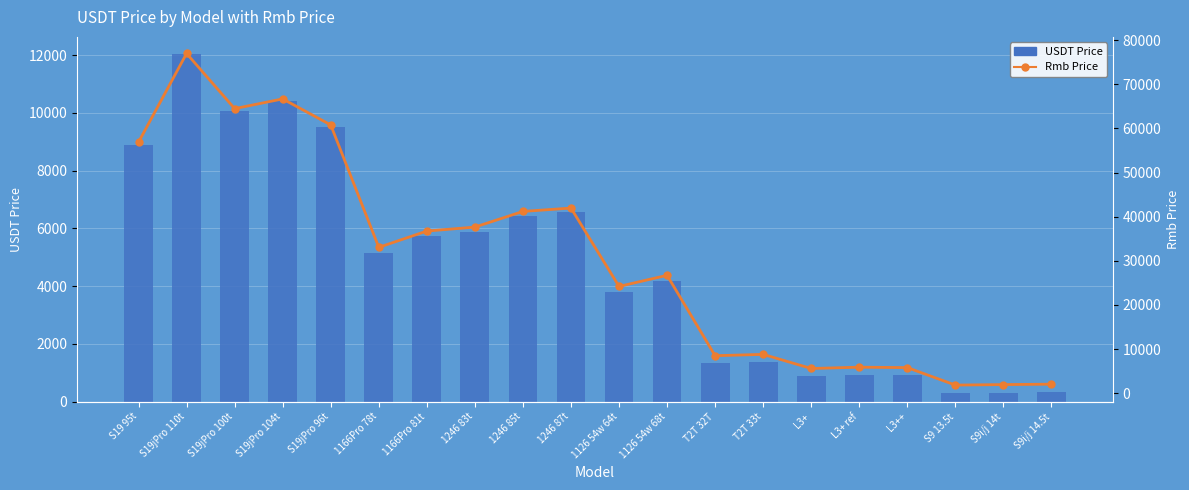

What is the average value of the USDT Price series?

4749.1